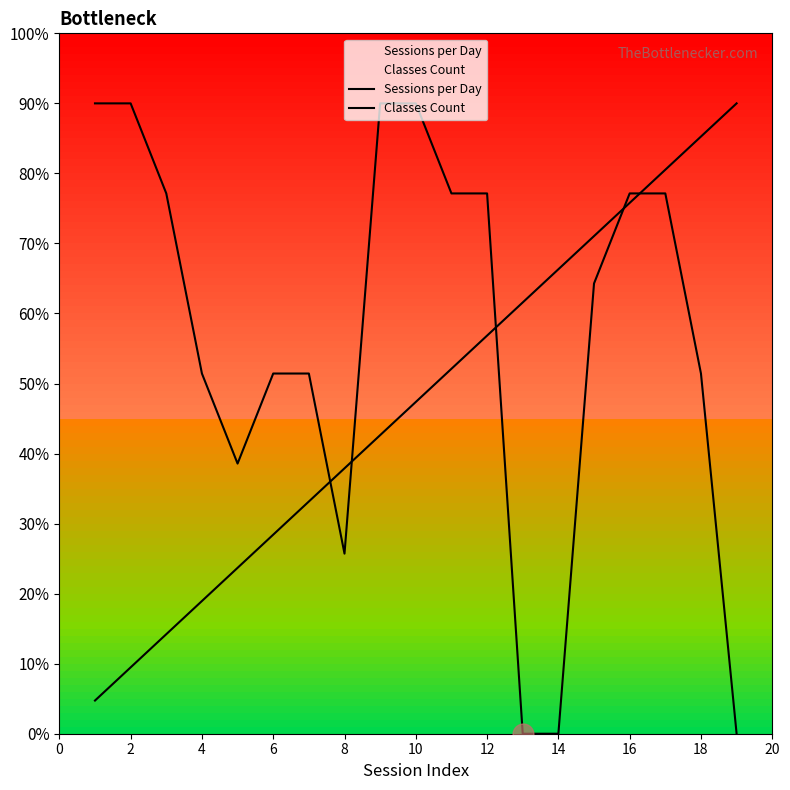

Where is Sessions per Day nearest to the value 4?

8